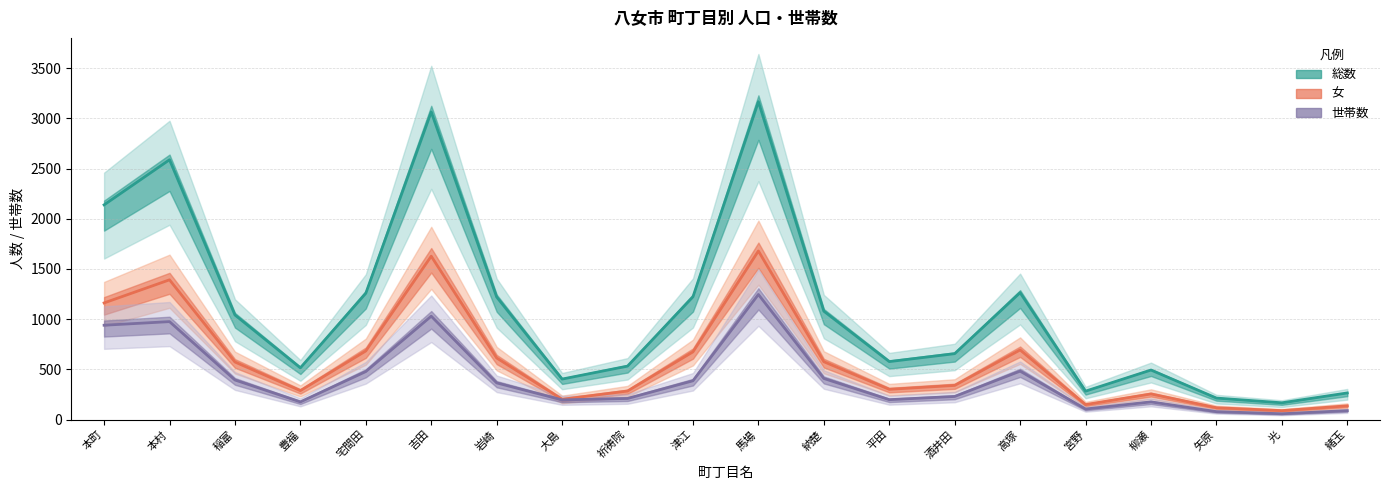

True or false: 総数 has a value of 231 at 酒井田.

True